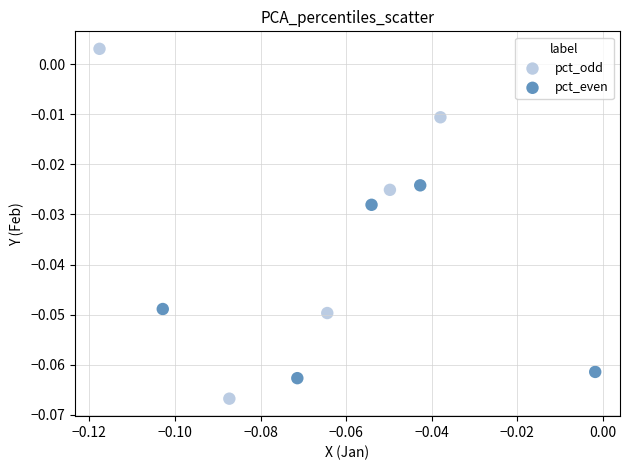

Which series contains the lowest Y value?

pct_odd